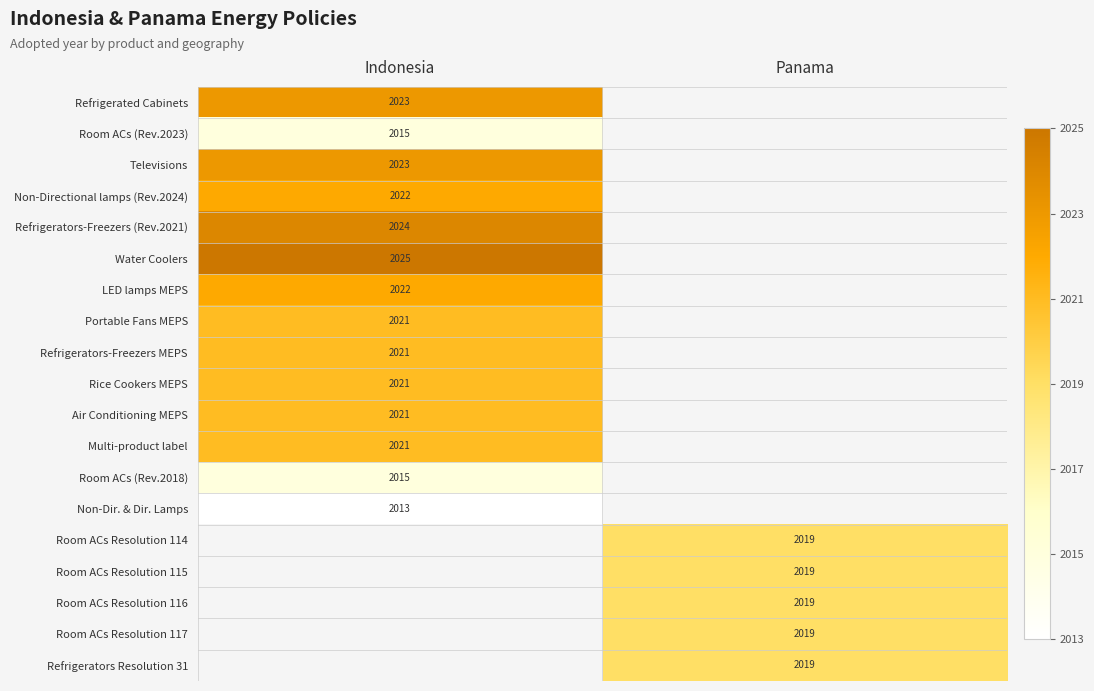

At how many categories does at least one series exceed 2014?

2